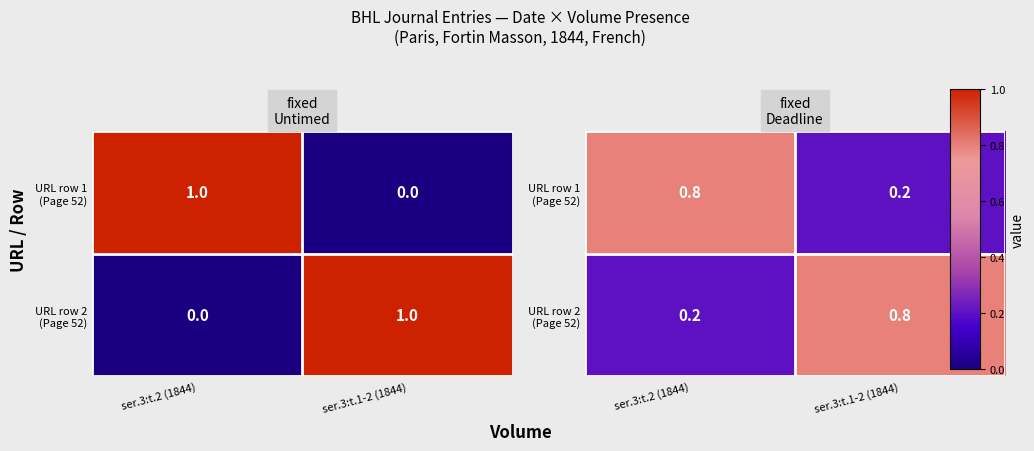

What is the total value across all series at ser.3:t.1-2 (1844)?

1.0